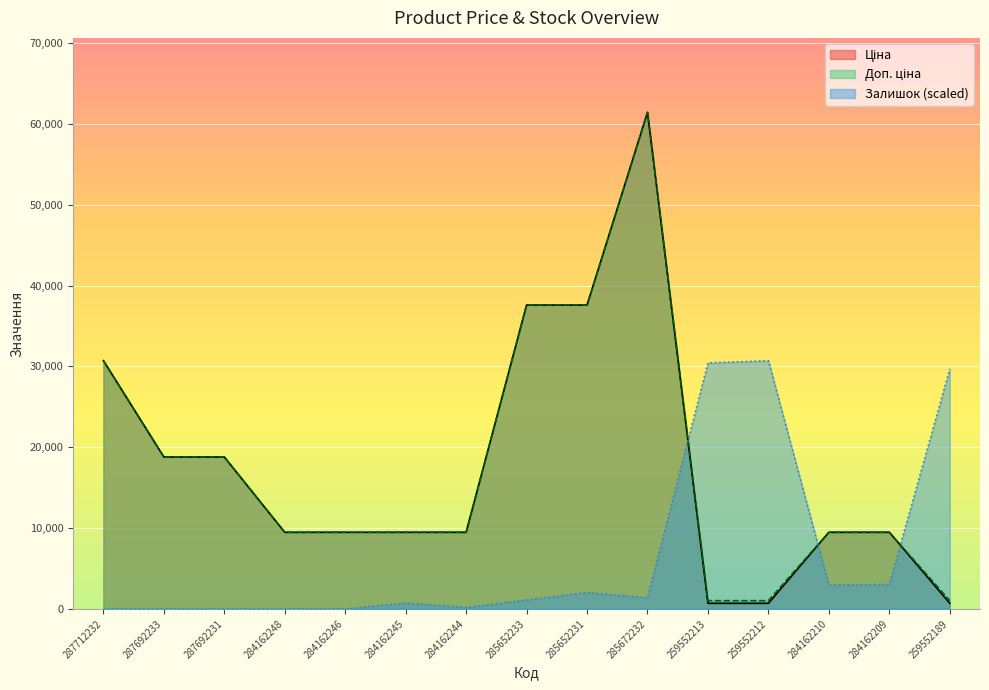

What is the difference between the maximum and minimum values in the Ціна series?

60740.5